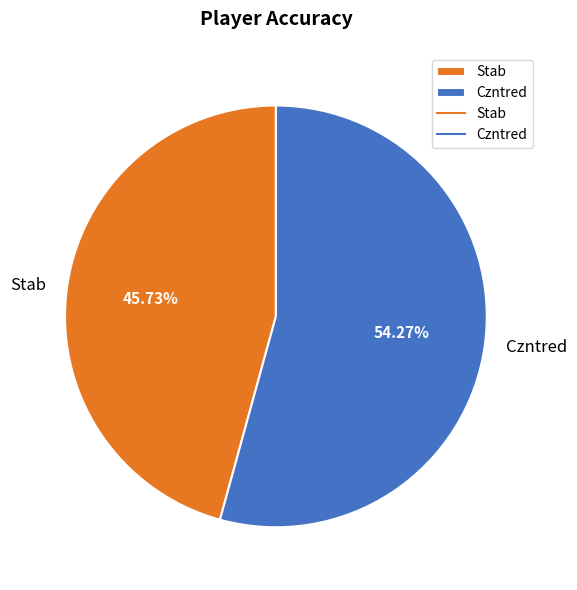

Is Stab the majority of the pie?

No